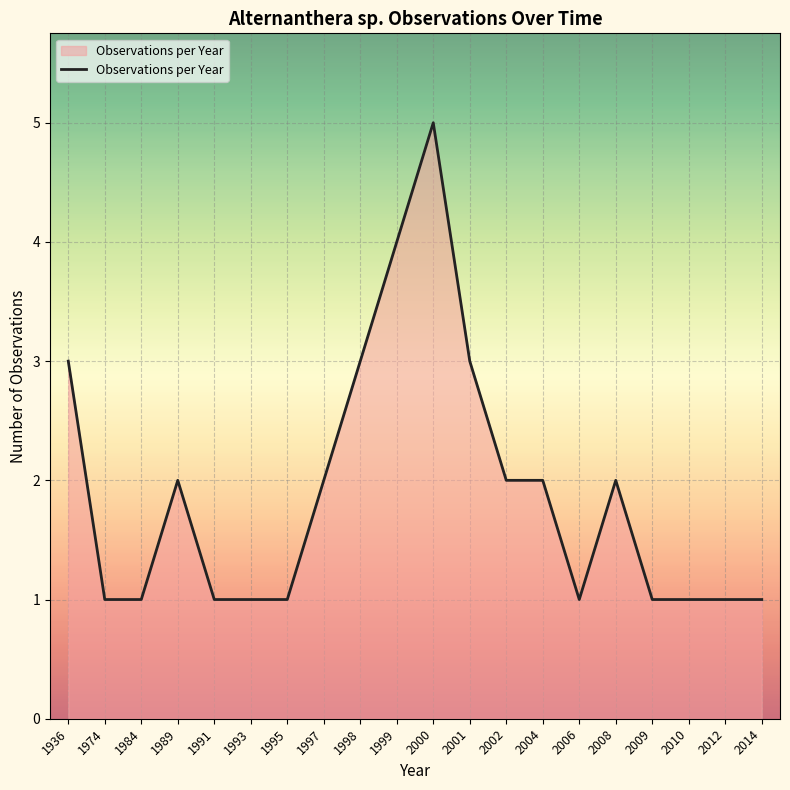

Between 2009 and 2004, which is larger?

2004